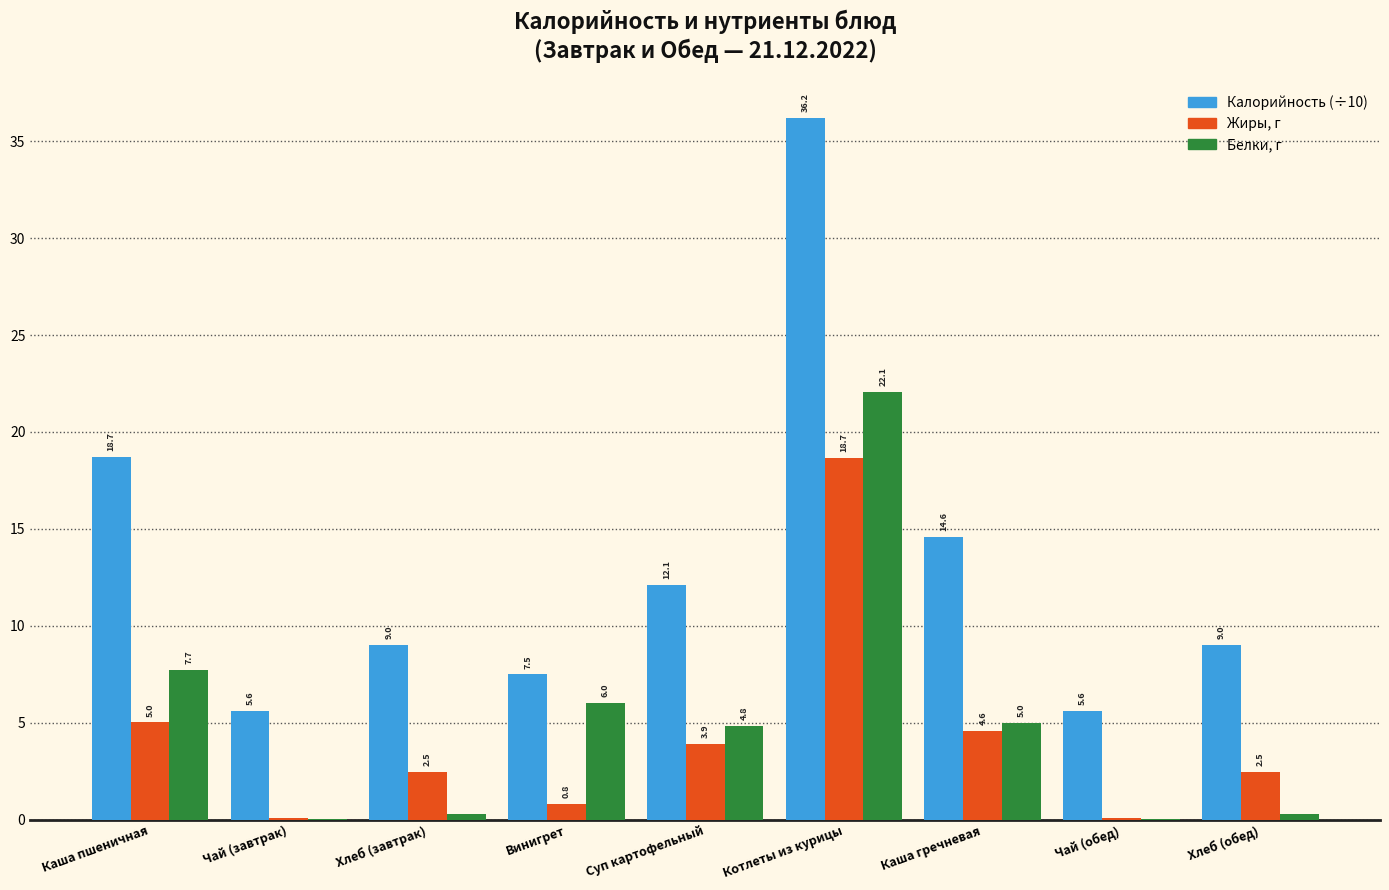

At which category is the sum across all series the highest?

Котлеты из курицы